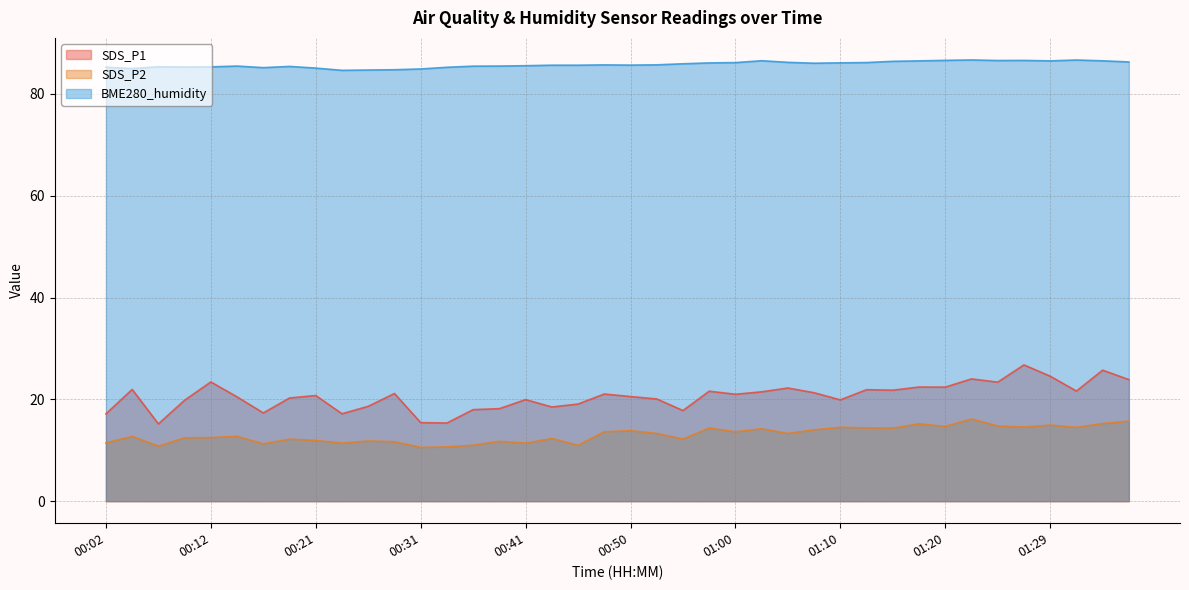

Reading left to right, transcribe all the data shown in this chart.

SDS_P1: 17.1	21.9	15.2	19.8	23.4	20.5	17.3	20.3	20.8	17.2	18.6	21.1	15.4	15.3	18.0	18.2	19.9	18.5	19.1	21.1	20.6	20.1	17.8	21.6	21.0	21.5	22.2	21.3	19.9	21.9	21.8	22.4	22.4	24.0	23.4	26.8	24.6	21.6	25.7	23.9
SDS_P2: 11.4	12.7	10.8	12.4	12.5	12.7	11.3	12.2	11.9	11.4	11.8	11.7	10.6	10.7	11.0	11.8	11.4	12.3	11.0	13.6	13.8	13.3	12.2	14.4	13.6	14.2	13.3	14.0	14.5	14.4	14.3	15.2	14.7	16.1	14.8	14.6	14.9	14.5	15.2	15.7
BME280_humidity: 85.2	85.0	85.3	85.3	85.3	85.5	85.2	85.4	85.1	84.6	84.7	84.8	84.9	85.2	85.5	85.5	85.5	85.7	85.7	85.7	85.7	85.7	85.9	86.1	86.2	86.5	86.2	86.0	86.1	86.2	86.4	86.5	86.6	86.7	86.6	86.6	86.5	86.7	86.5	86.3